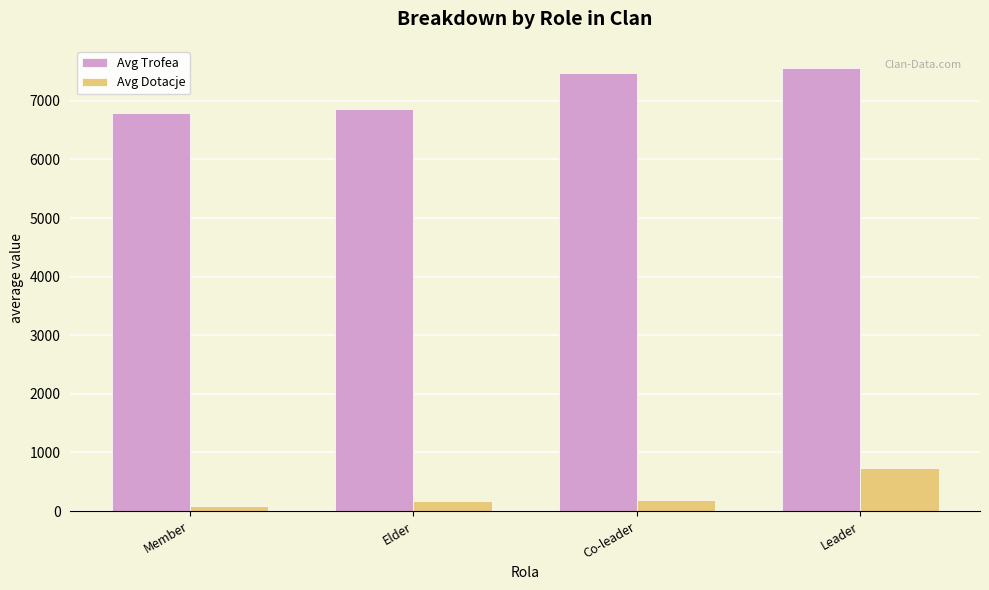

The value of Avg Trofea at Co-leader is 7472. True or false?

True